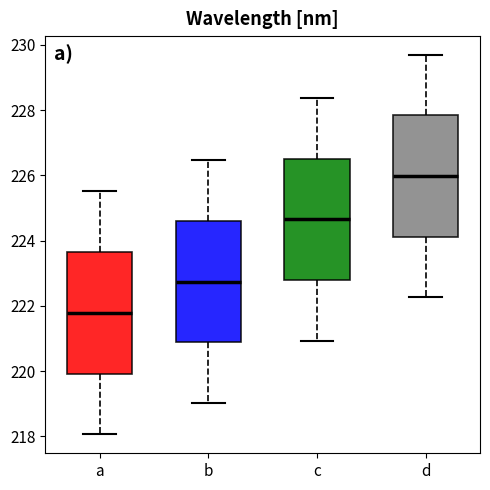

Reading left to right, transcribe this box plot: for each box, give where its median line is, the range the box spans, and where its two whiskers end, as read against the y-axis. The values are not printed on the chart, so give them approximately, as read against the axis.

a: median 221.8, box 220.0 to 223.6, whiskers 218.0 to 225.6
b: median 222.8, box 220.8 to 224.6, whiskers 219.0 to 226.4
c: median 224.6, box 222.8 to 226.6, whiskers 221.0 to 228.4
d: median 226.0, box 224.2 to 227.8, whiskers 222.2 to 229.6